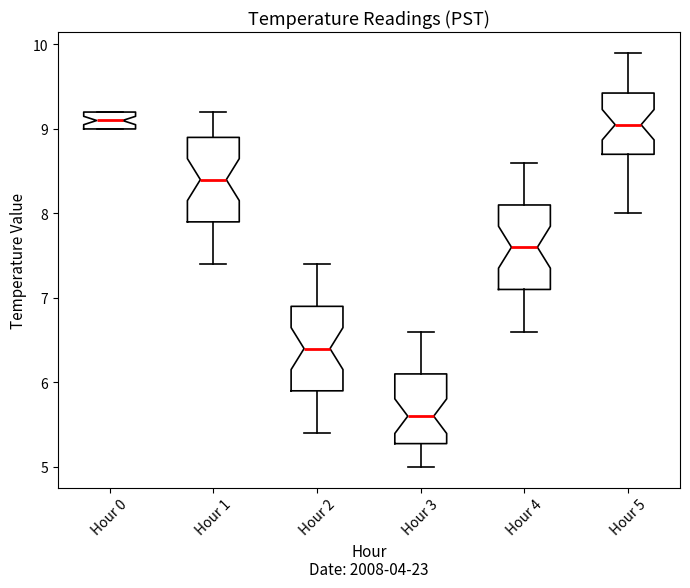

Which box has the lowest median line?

Hour 3